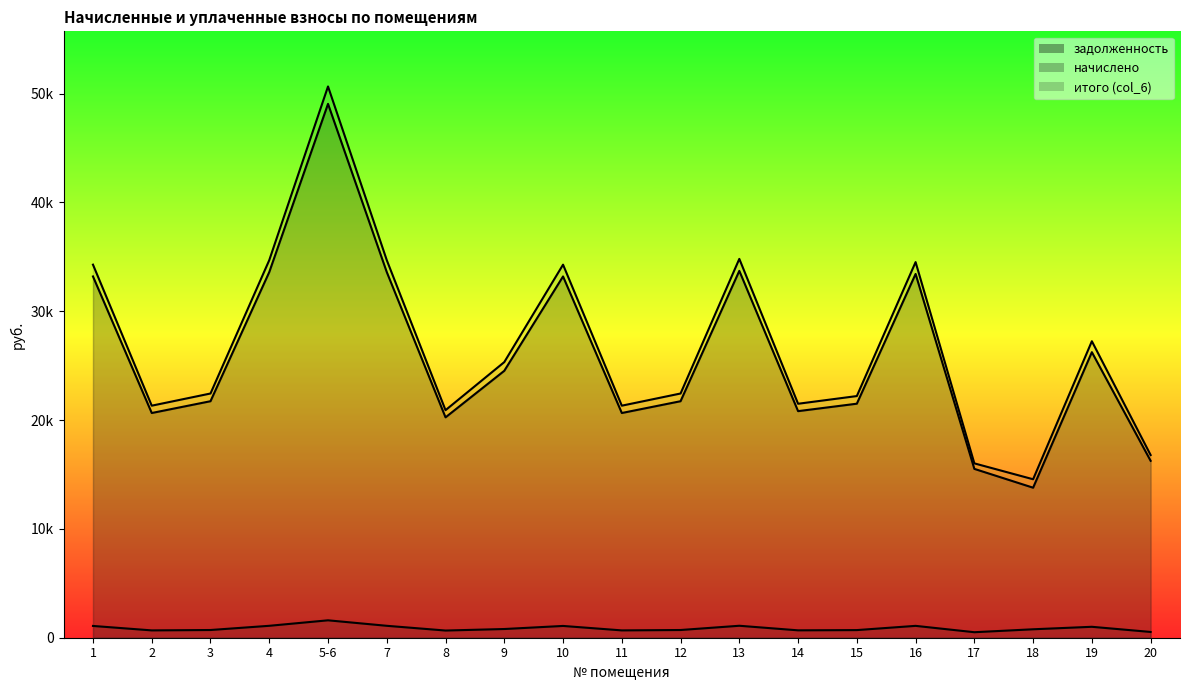

Is it true that задолженность equals 34164.6 at 15?

False